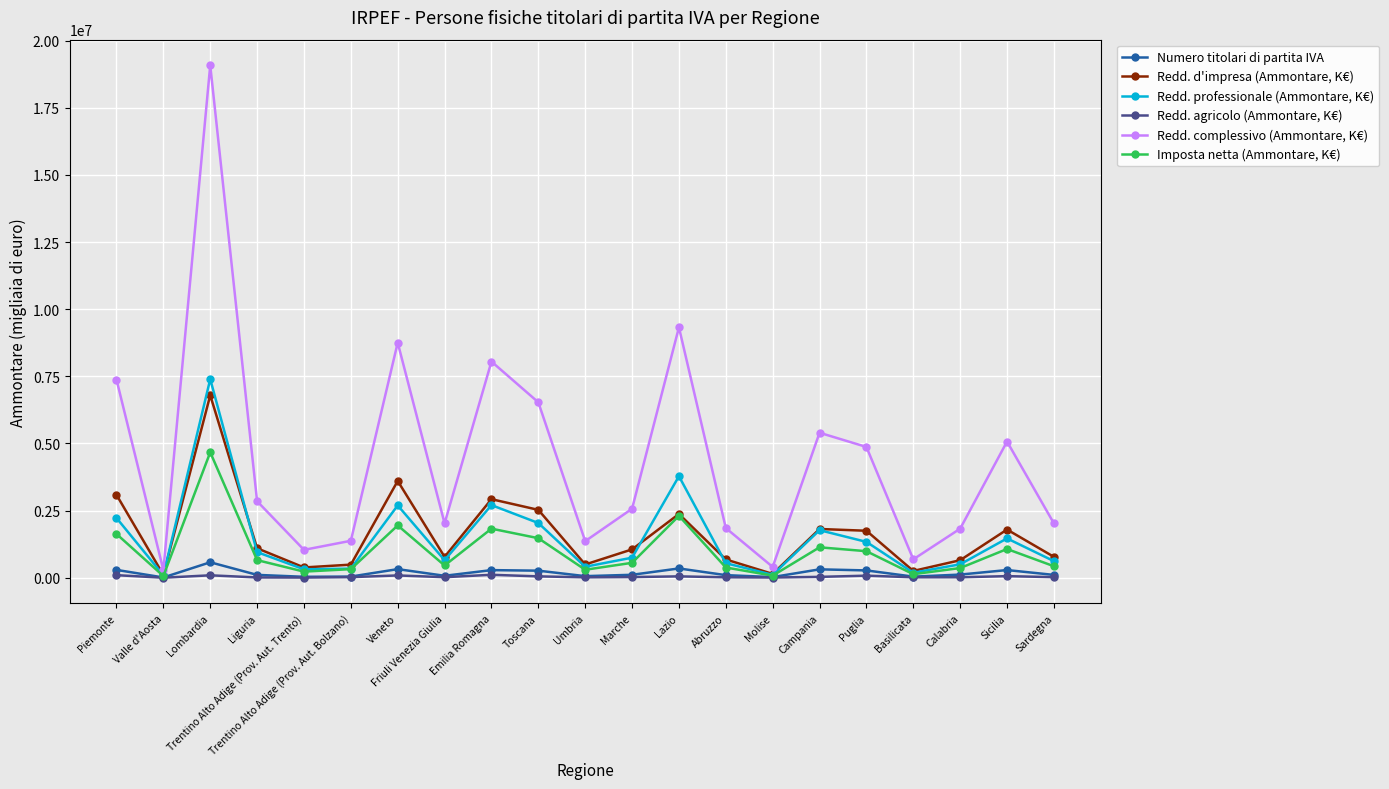

Does the chart have visible grid lines?

Yes